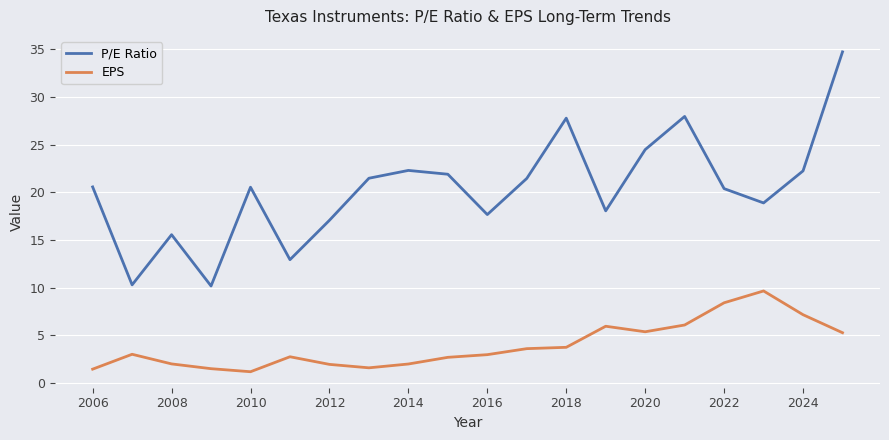

True or false: EPS and P/E Ratio intersect in this chart.

False